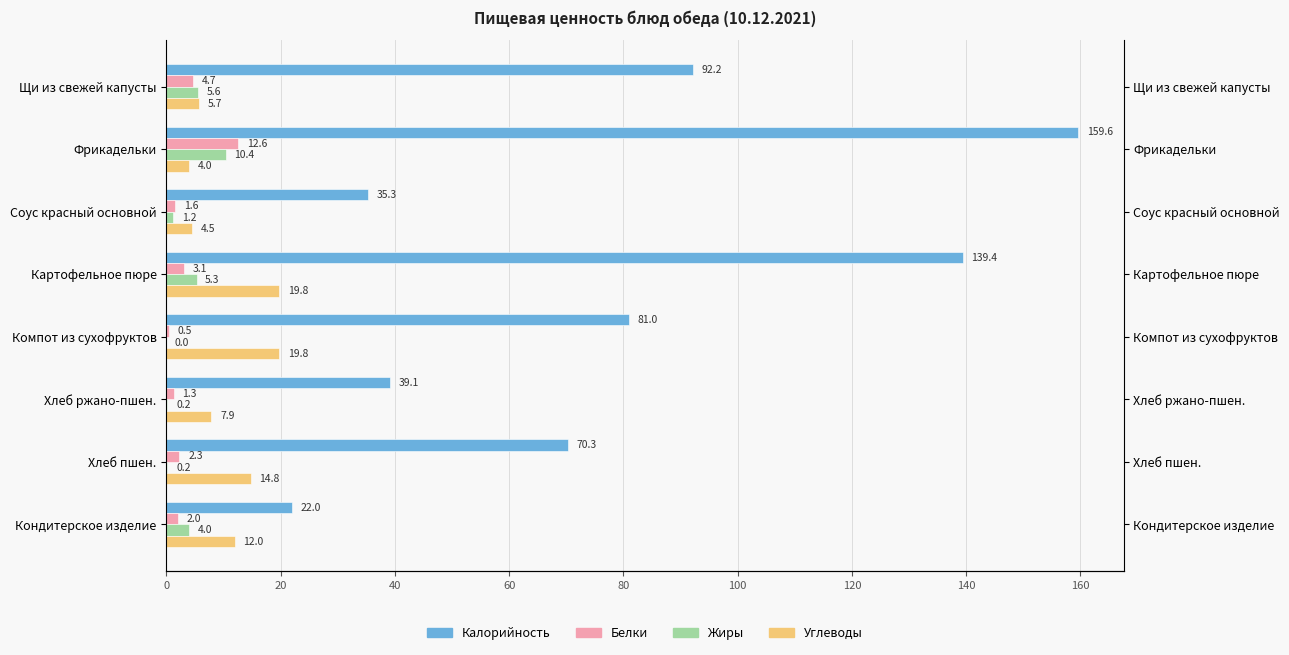

Which series changed the most between Щи из свежей капусты and Компот из сухофруктов?

Углеводы